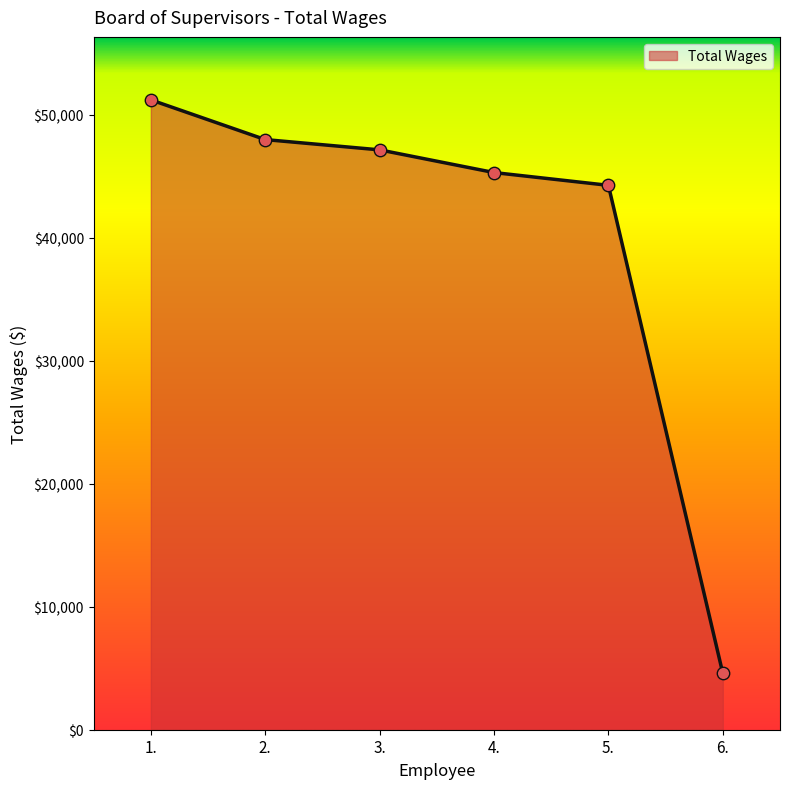

Which has a higher value, 3. or 1.?

1.